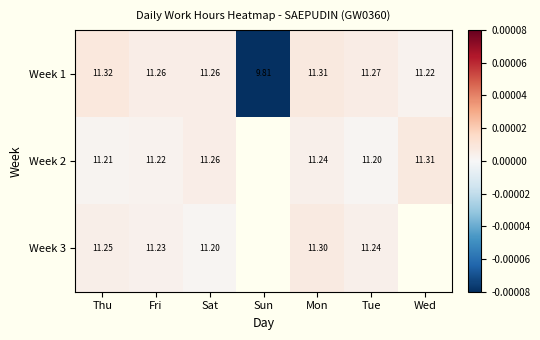

Is the value of Week 1 at Fri greater than the value of Week 2 at Fri?

Yes